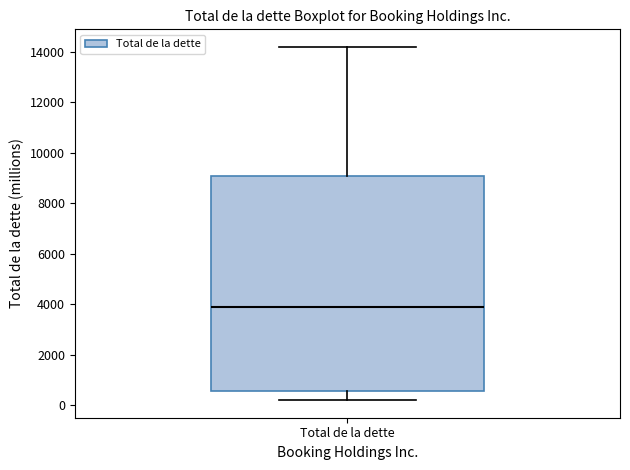

Read this box plot against the y-axis: the position of the median line, the range covered by the box, and the ends of both whiskers. The values are not printed on the chart, so give them approximately, as read against the axis.

median 3800, box 600 to 9000, whiskers 200 to 14200